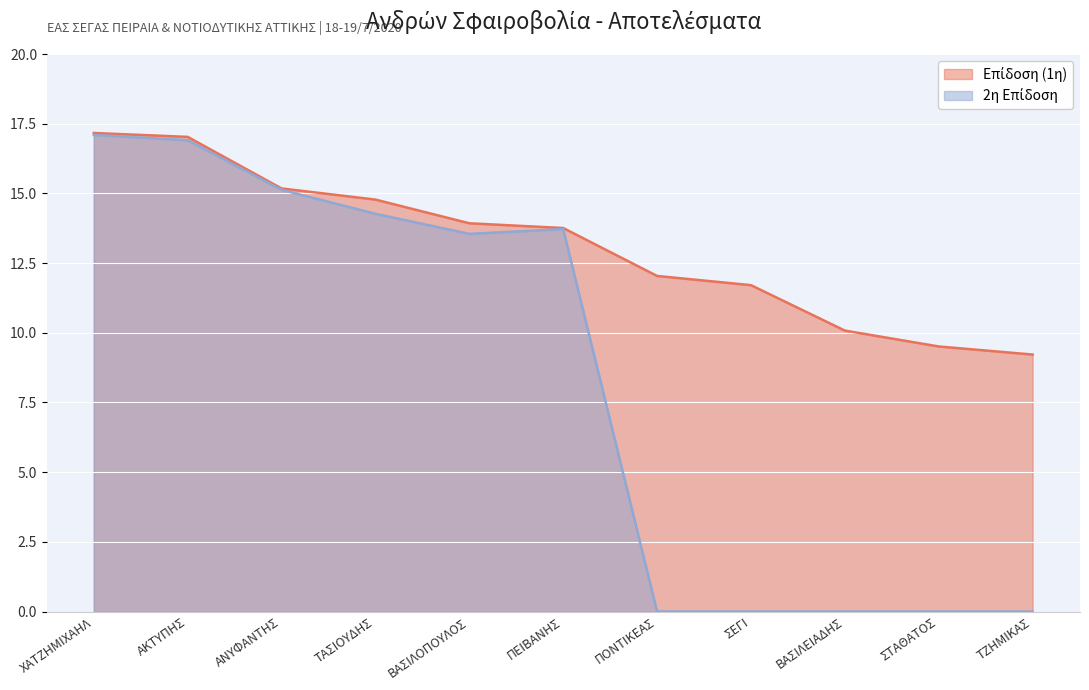

How many interior local valleys does the 2η Επίδοση series have?

1